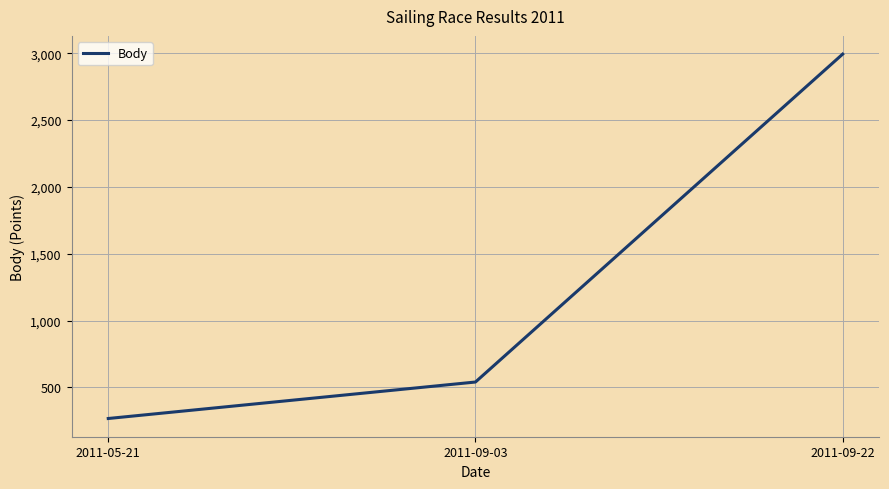

Where is the data nearest to the value 1630?

2011-09-03